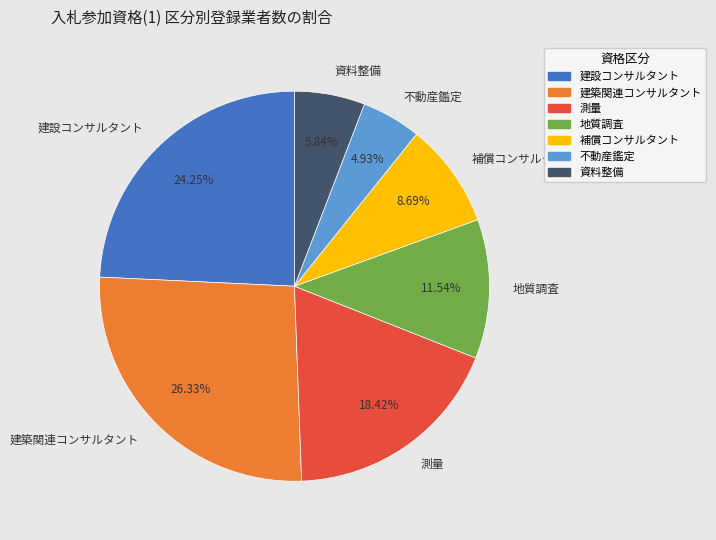

Is the sum of 建築関連コンサルタント and 測量 greater than half?

No